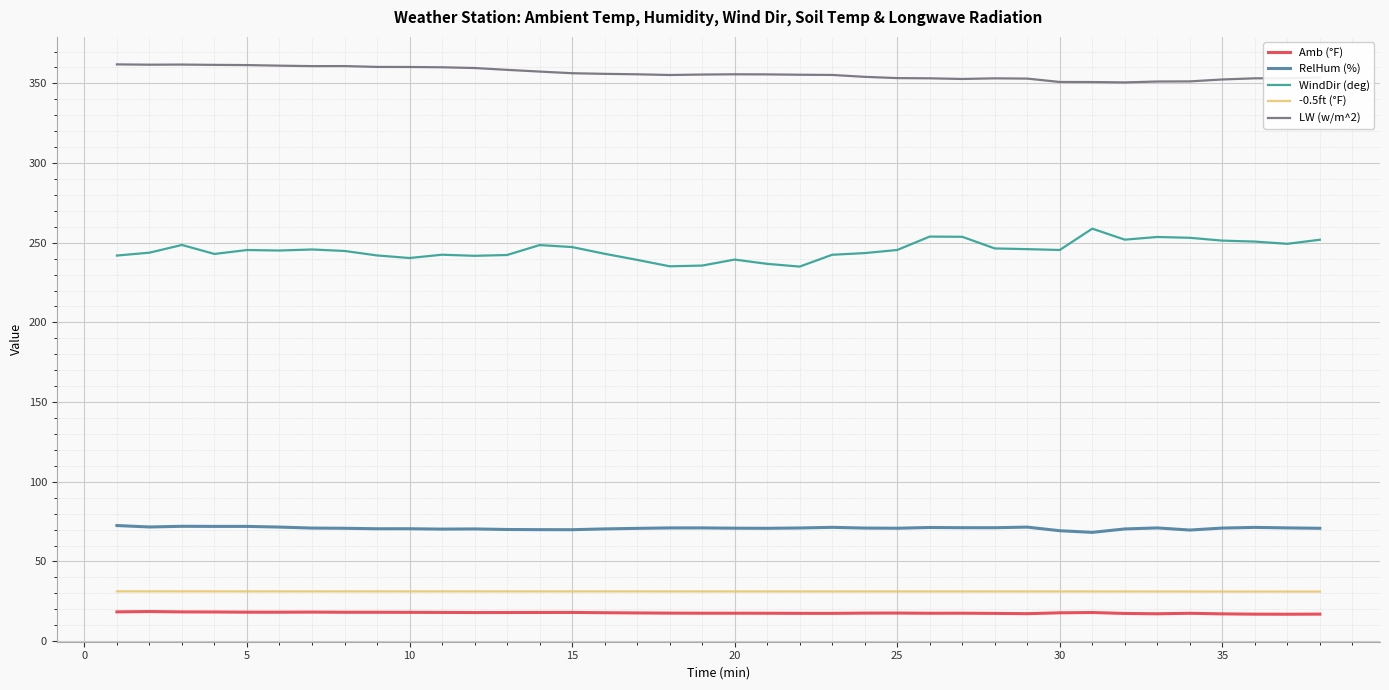

What is the maximum value for LW (w/m^2)?

361.9